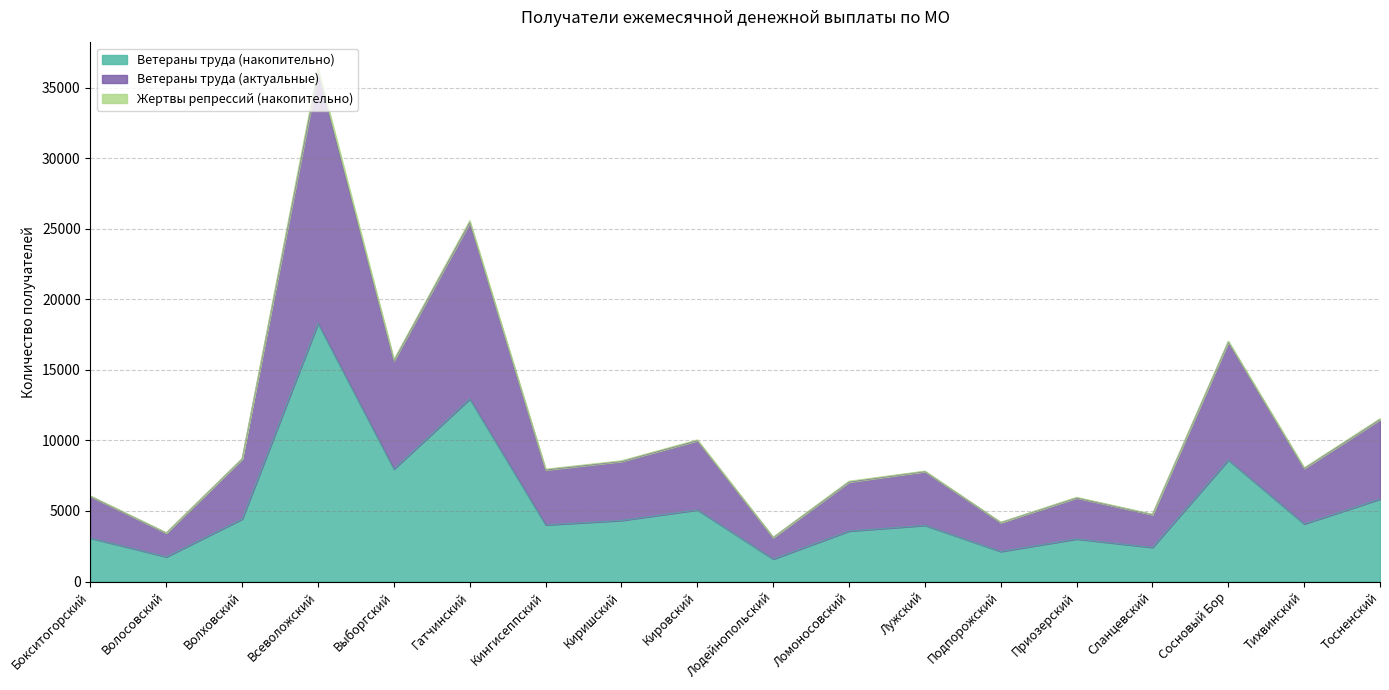

How many categories are shown in the chart?

18